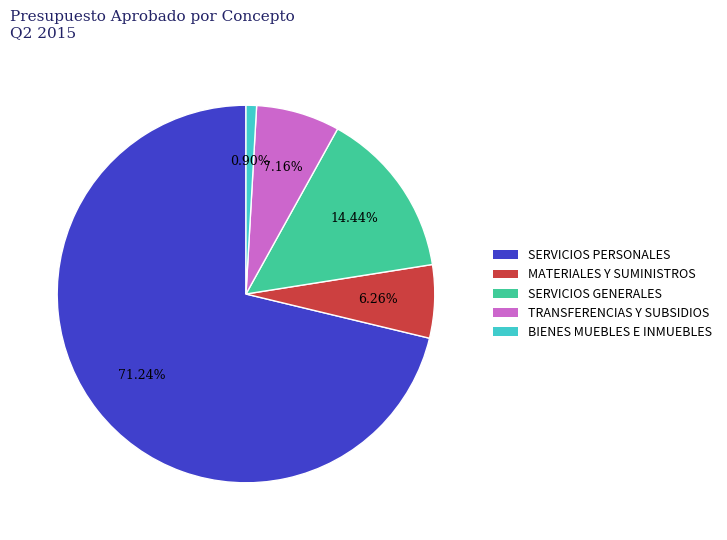

How many segments does this pie chart have?

5